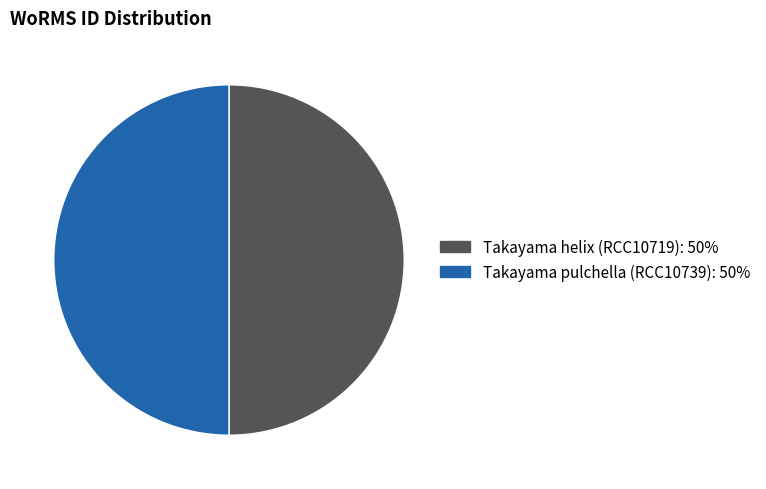

Is the sum of Takayama helix (RCC10719) and Takayama pulchella (RCC10739) greater than half?

Yes